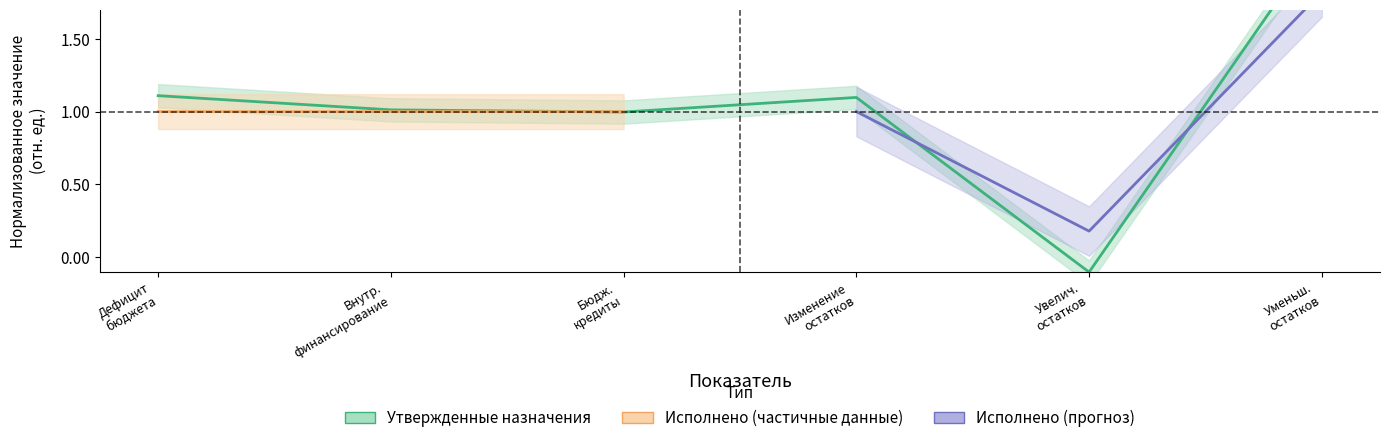

What is the label of the 5th point from the left?

Увелич. остатков